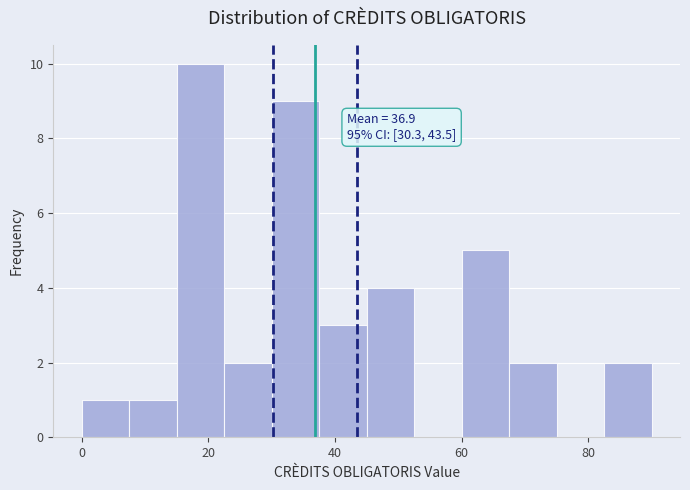

Around what value on the x-axis is the tallest bar? Give the approximate position of its centre, as read against the axis.

18